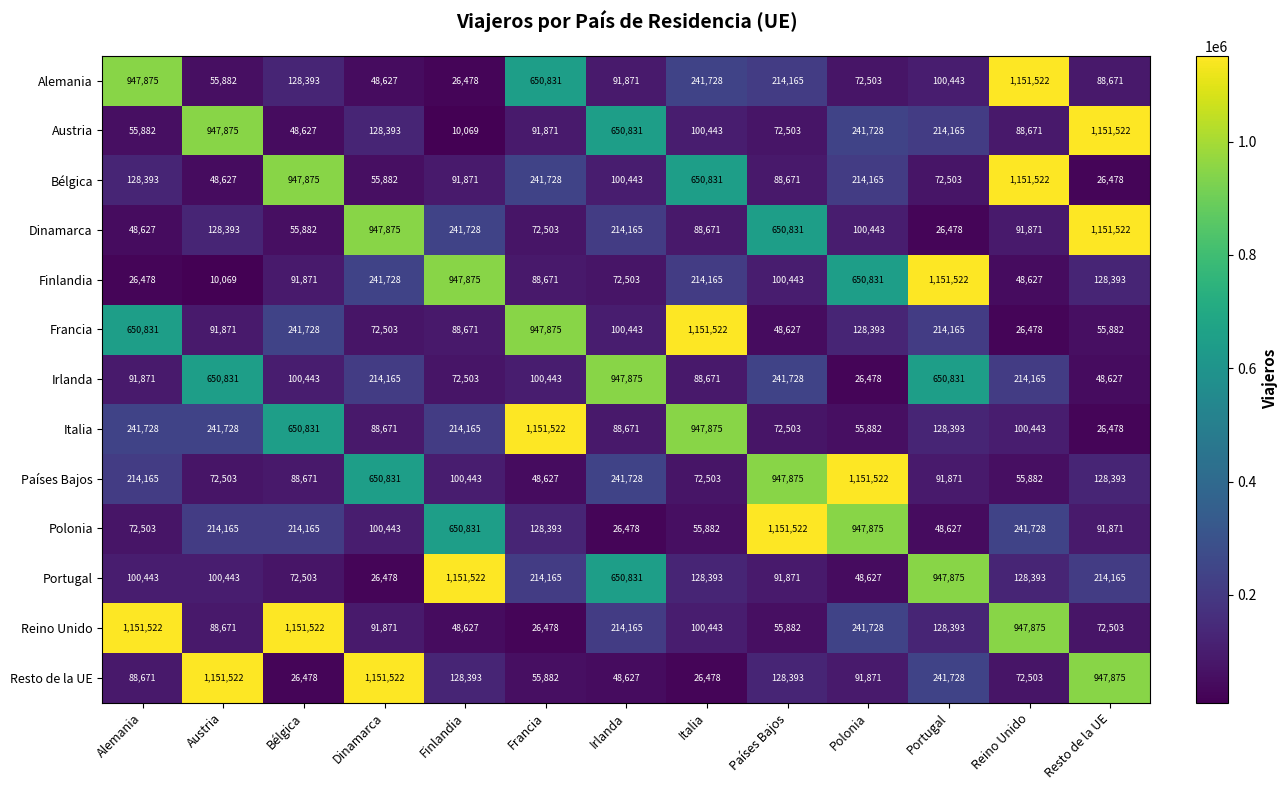

How many categories are shown in the chart?

13